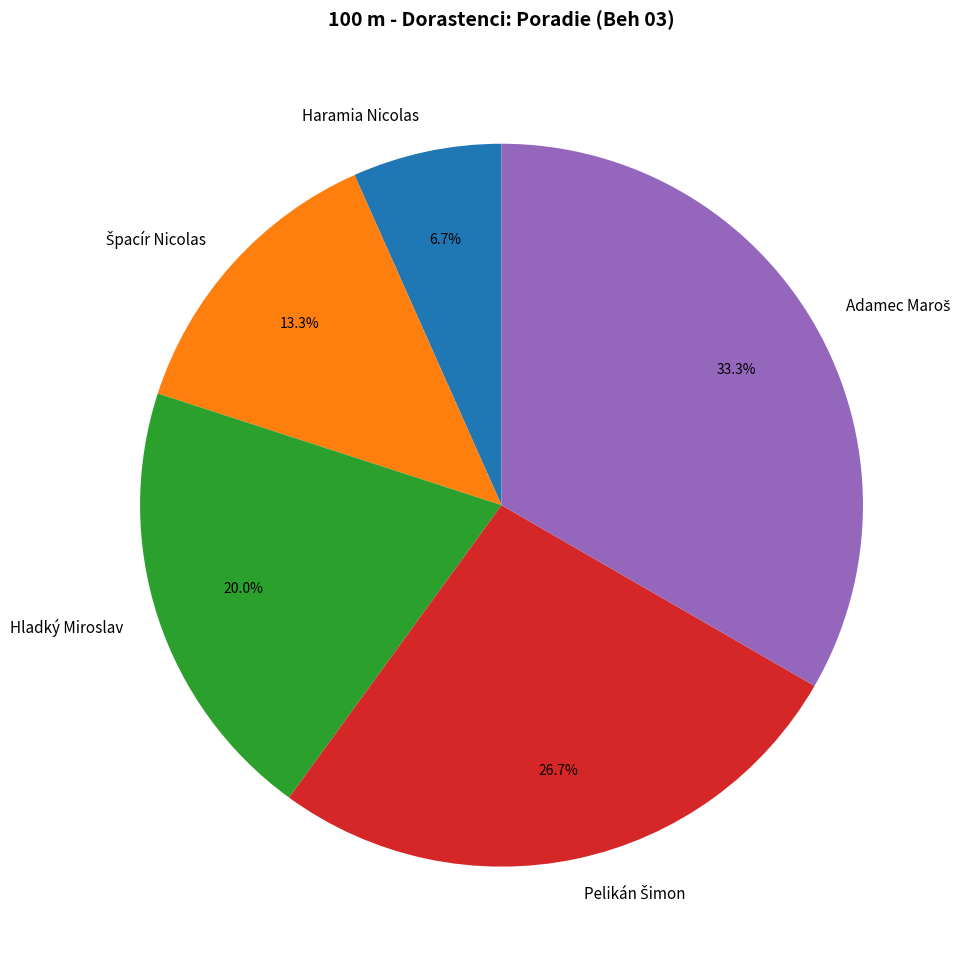

What is the smallest slice in the pie chart?

Haramia Nicolas